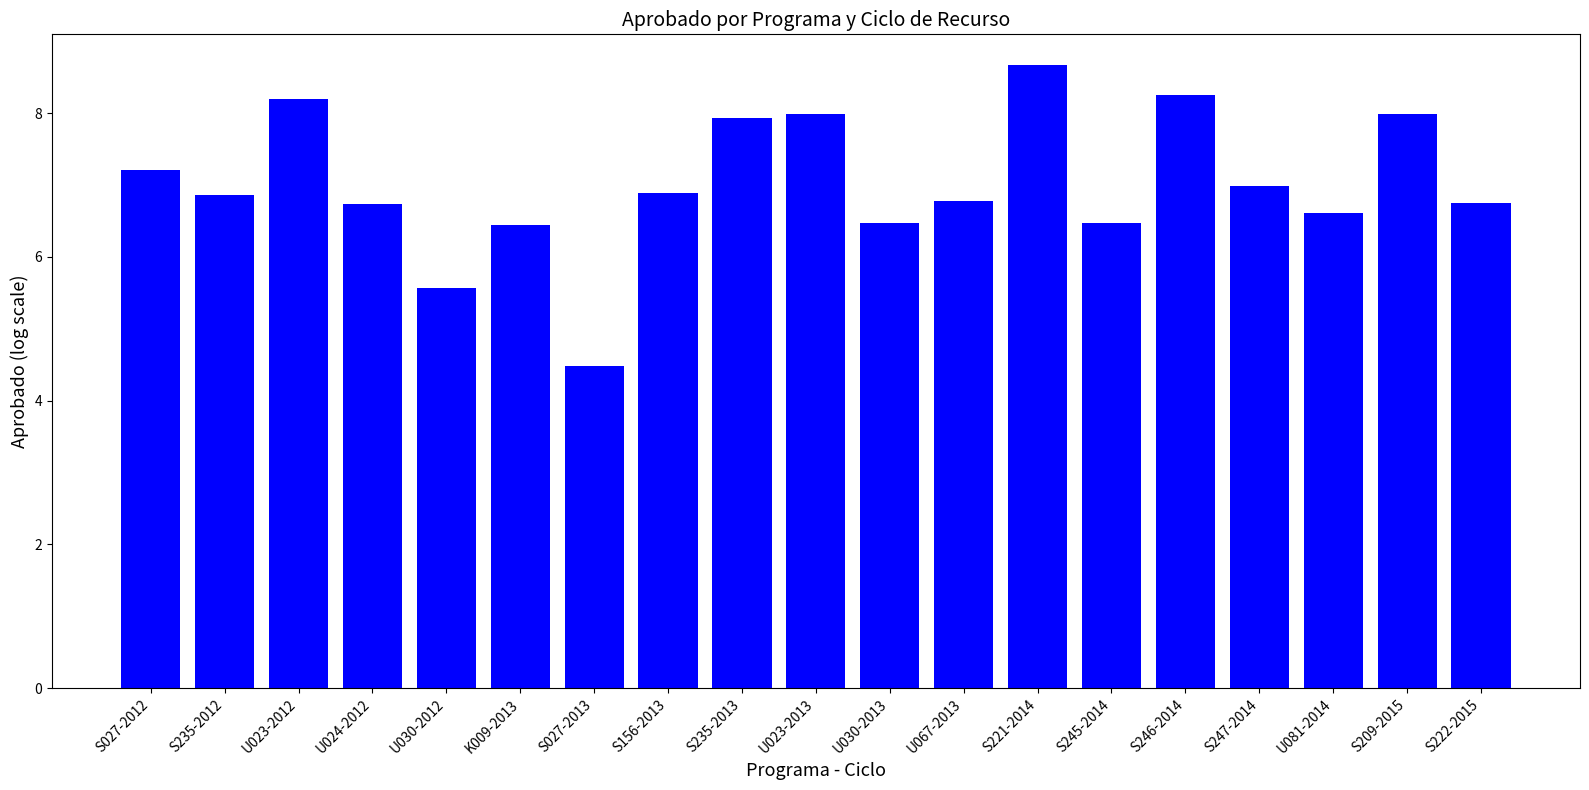

The chart shows a value of 6.6 at U081-2014. True or false?

True